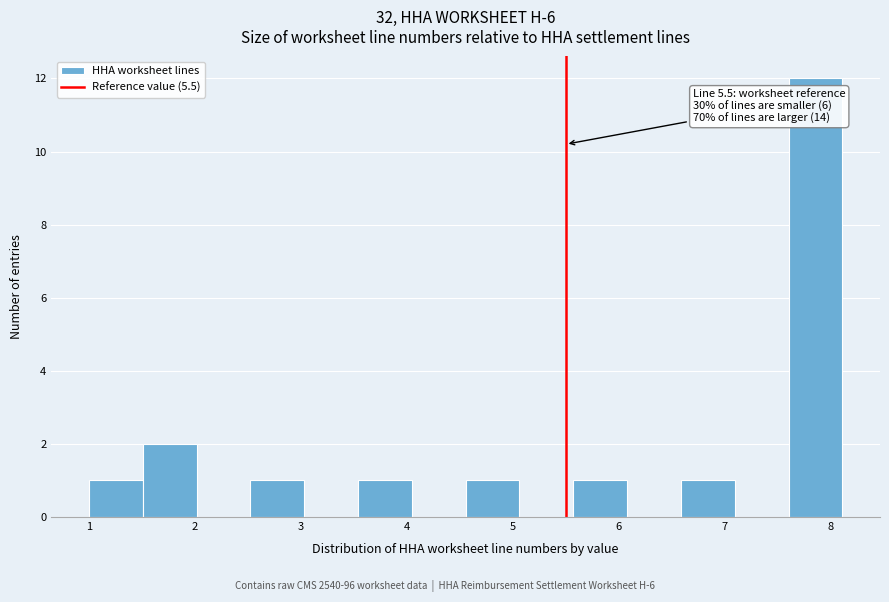

Over which range of the x-axis is the bar tallest?

7.6 to 8.1